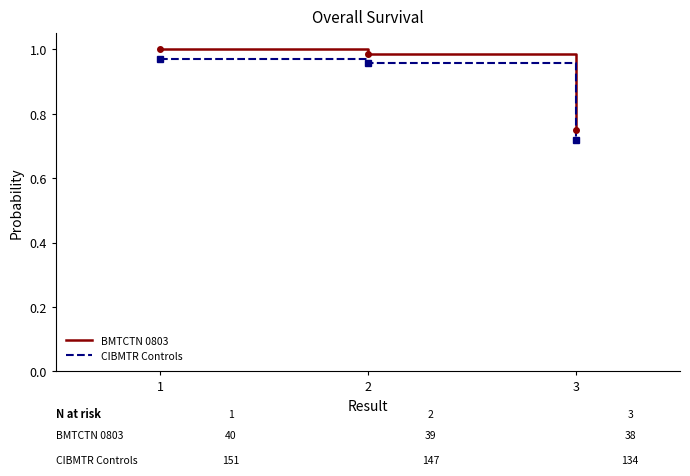

What is the average value of the BMTCTN 0803 series?

0.9